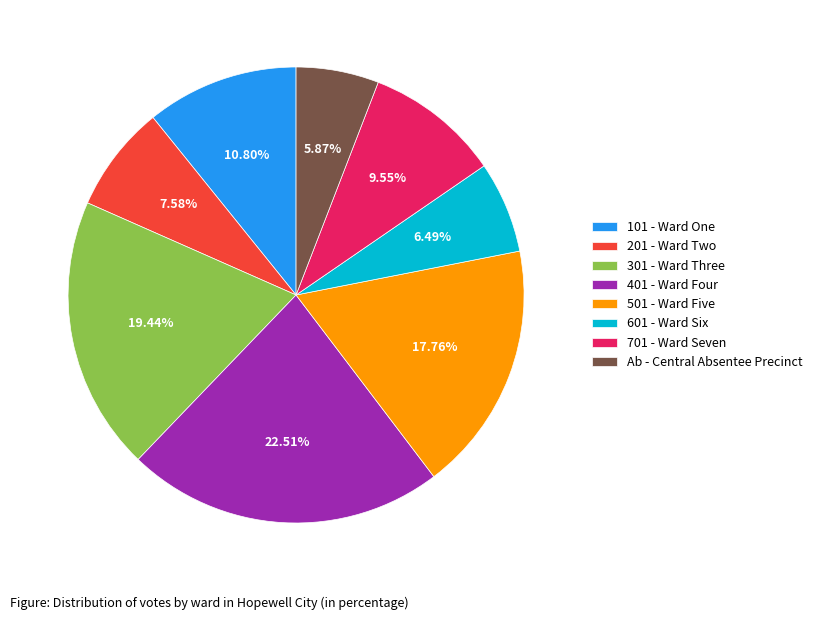

Does any single category account for the majority?

No